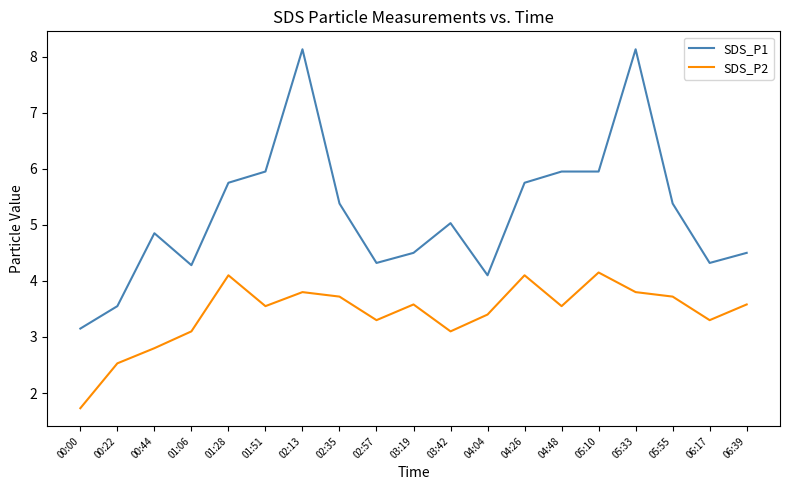

List the series in order of their peak value, lowest first.

SDS_P2, SDS_P1